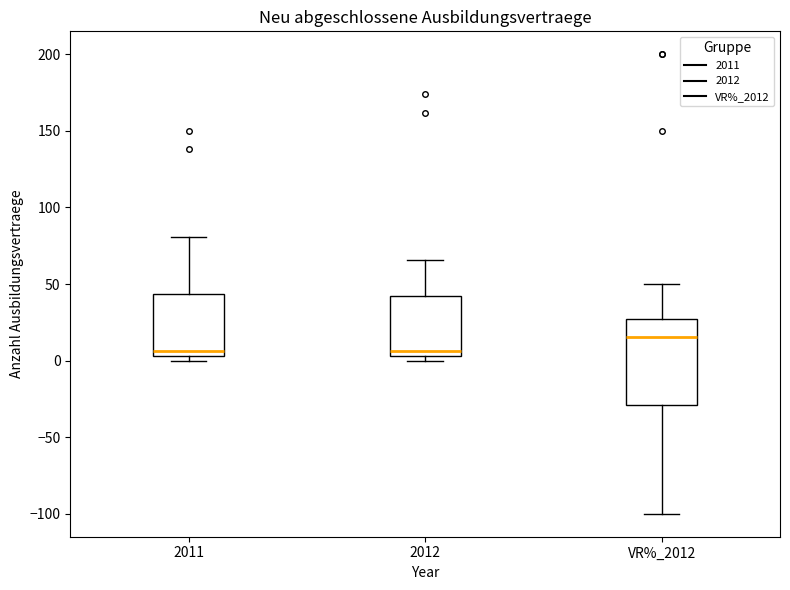

Where is the lower edge of the box for 2011 on the y-axis? The values are not printed on the chart, so give them approximately, as read against the axis.

5